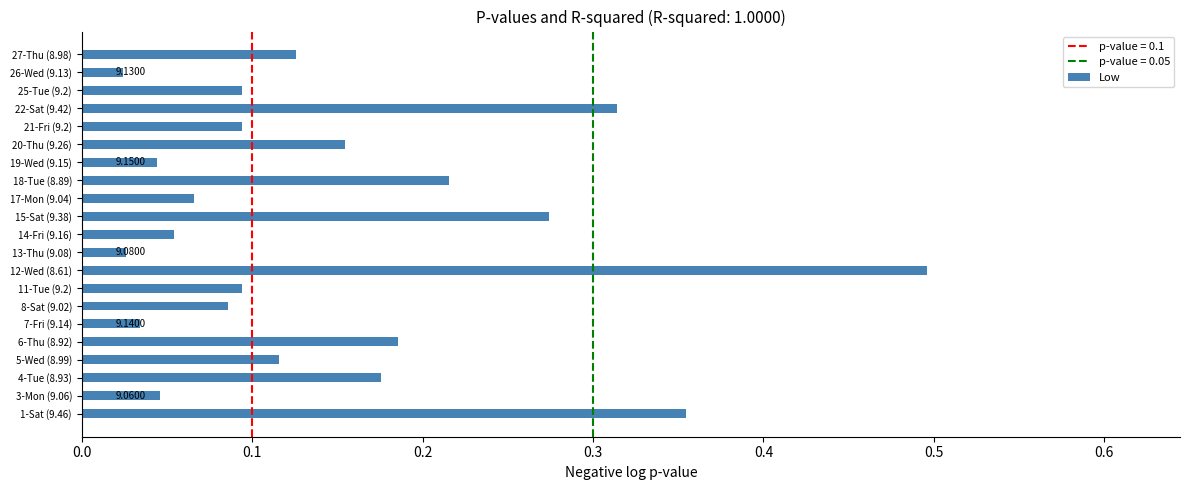

Does the chart contain any negative values?

No